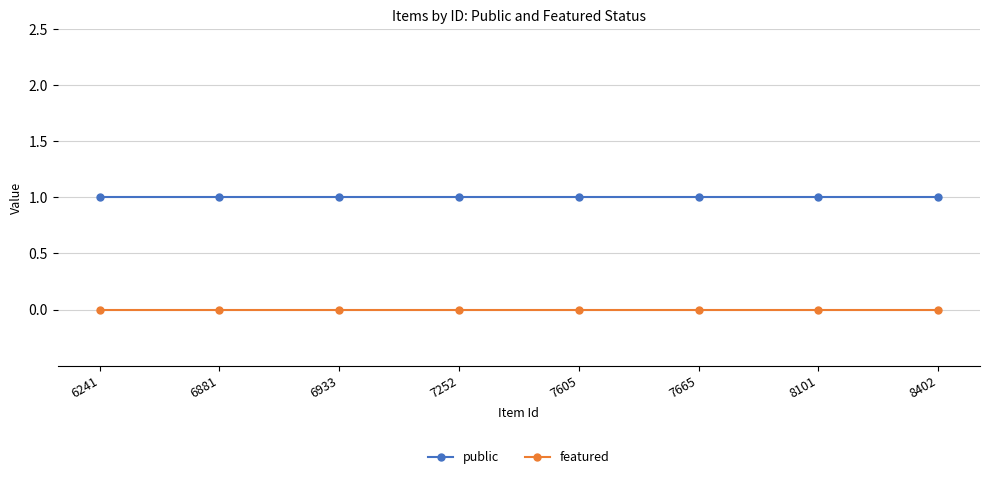

Reading right to left, extract all data points from this chart.

public: 8402=1	8101=1	7665=1	7605=1	7252=1	6933=1	6881=1	6241=1
featured: 8402=0	8101=0	7665=0	7605=0	7252=0	6933=0	6881=0	6241=0